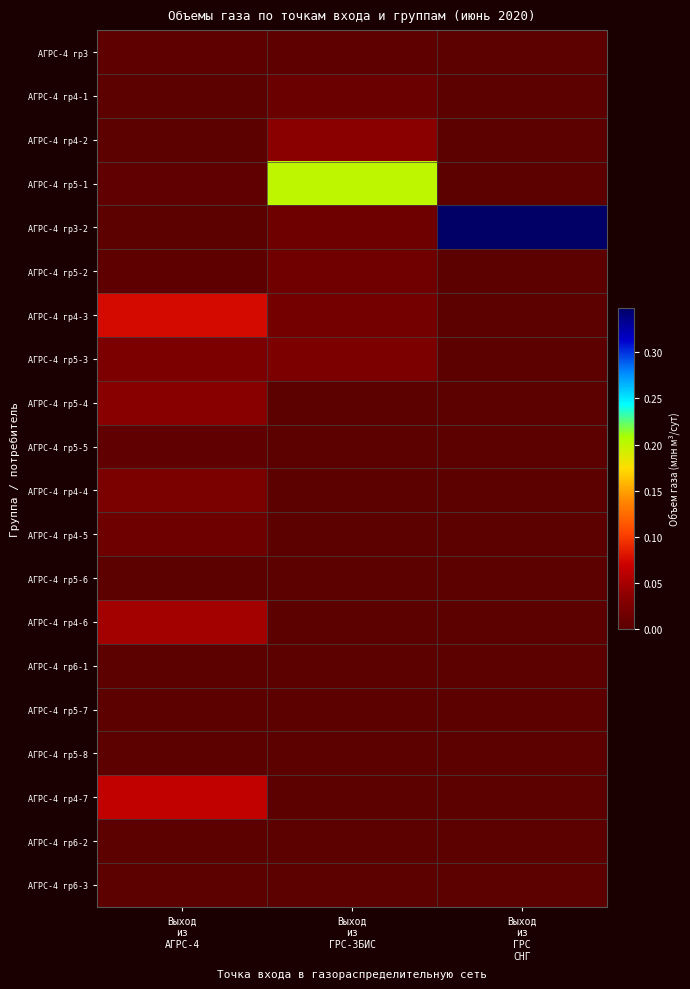

List the series in order of their peak value, highest first.

АГРС-4 гр3-2, АГРС-4 гр5-1, АГРС-4 гр4-3, АГРС-4 гр4-7, АГРС-4 гр4-6, АГРС-4 гр4-2, АГРС-4 гр5-4, АГРС-4 гр5-3, АГРС-4 гр4-4, АГРС-4 гр5-2, АГРС-4 гр4-5, АГРС-4 гр4-1, АГРС-4 гр5-5, АГРС-4 гр3, АГРС-4 гр5-7, АГРС-4 гр5-6, АГРС-4 гр5-8, АГРС-4 гр6-2, АГРС-4 гр6-3, АГРС-4 гр6-1